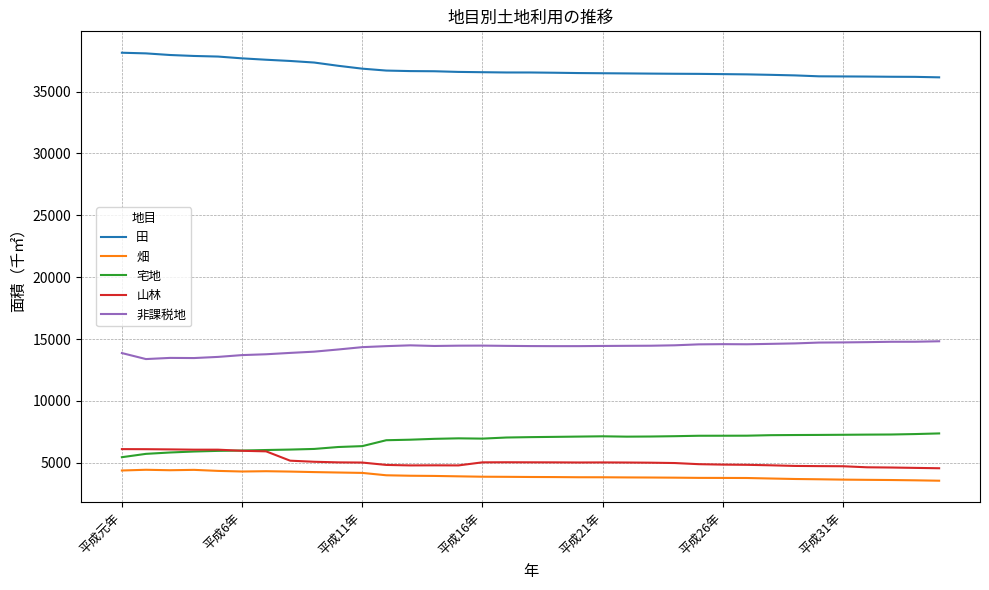

True or false: 畑 and 田 cross at least once.

False